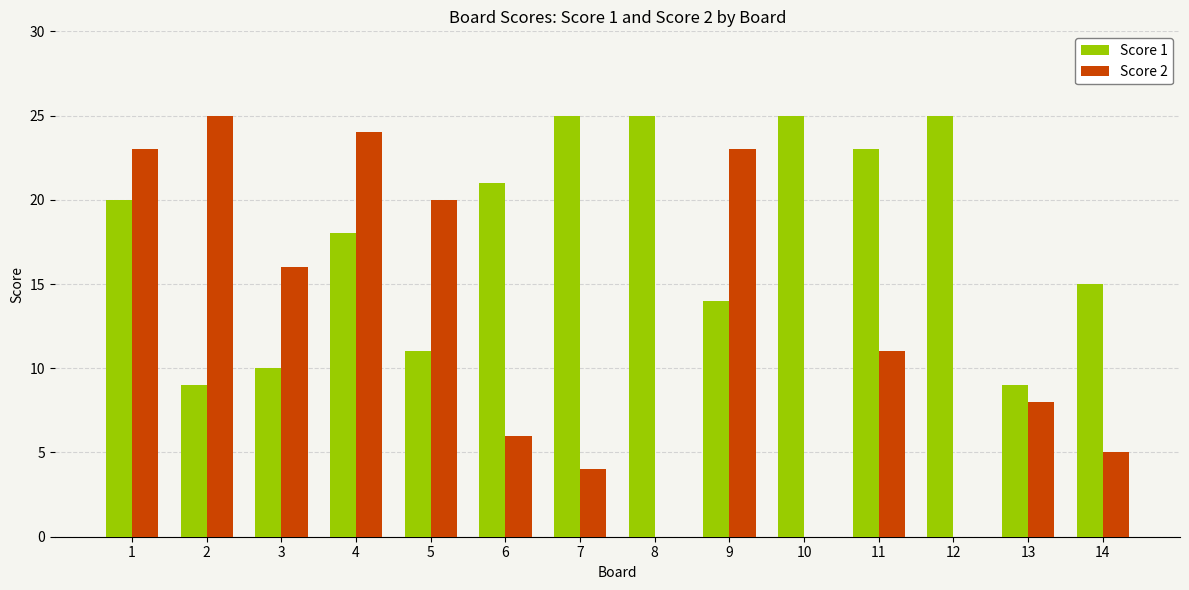

Are the bars grouped side by side (vs. stacked)?

Yes